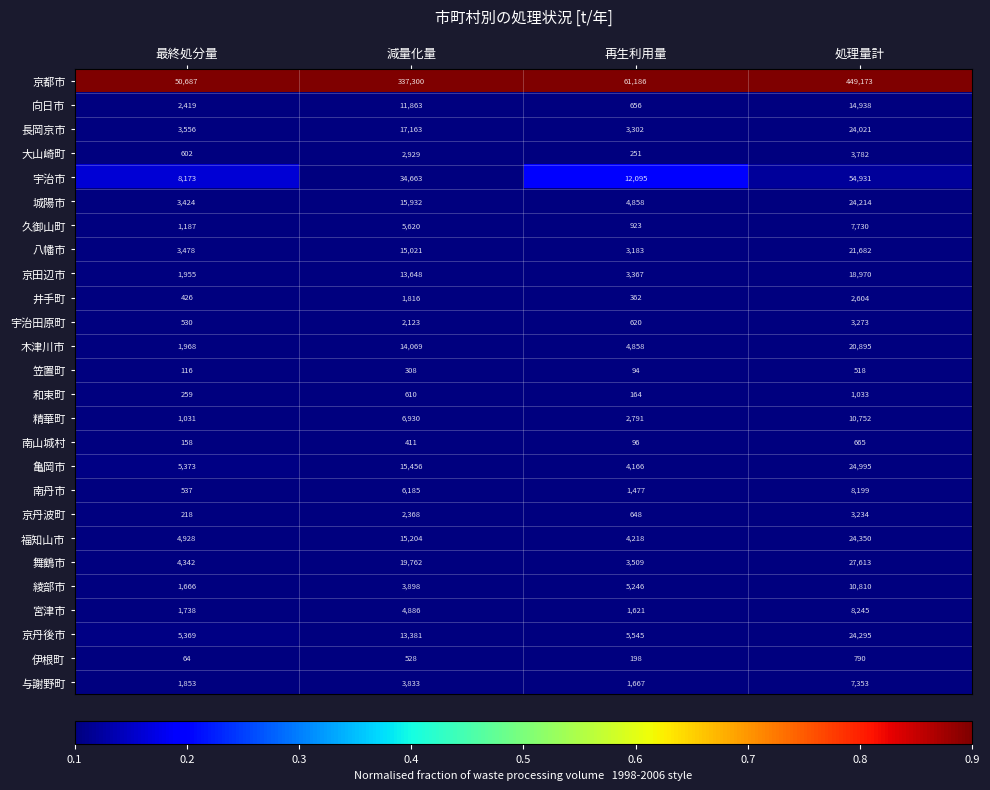

Which series has the largest range (max minus min)?

京都市